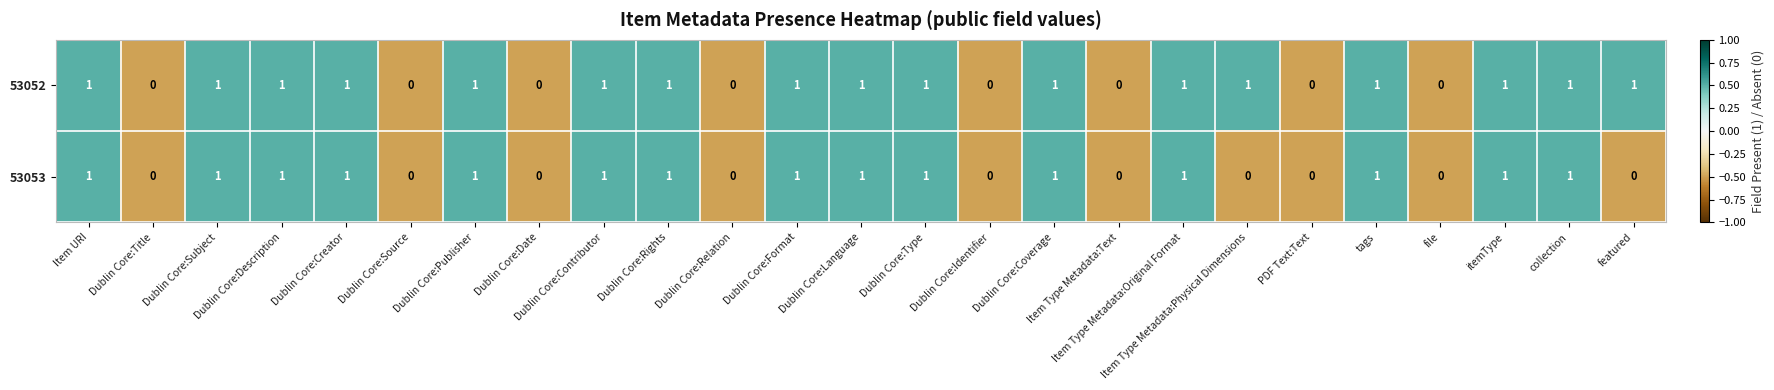

What is the sum of all 53052 values?

17